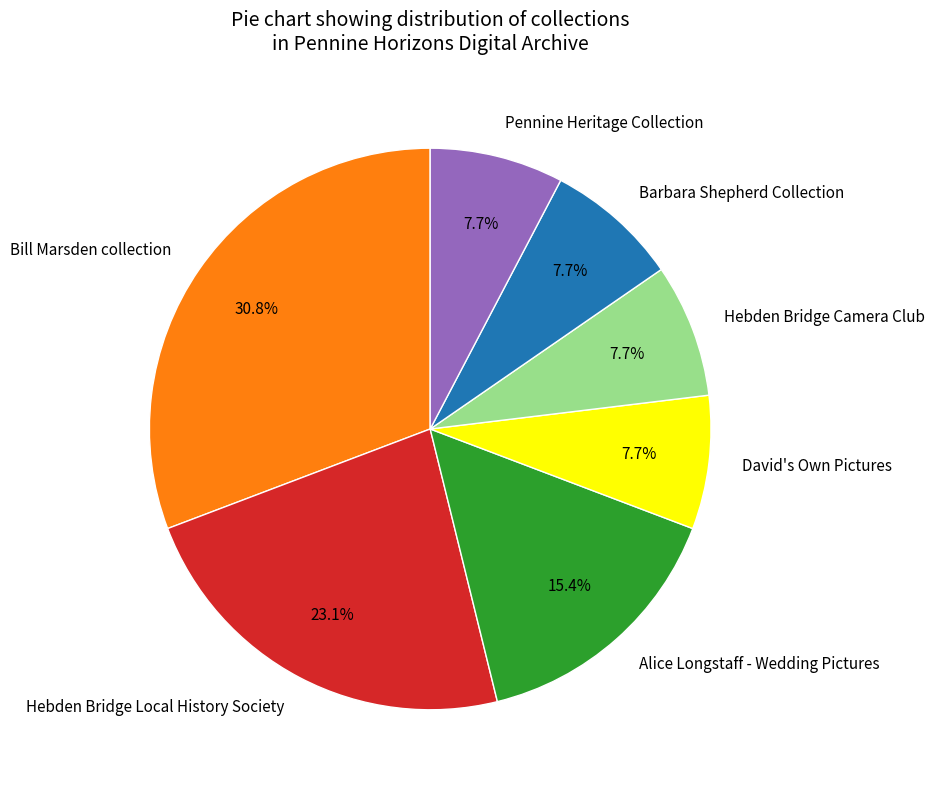

To the nearest percent, what is the difference between the largest and smallest slice percentages?

23%